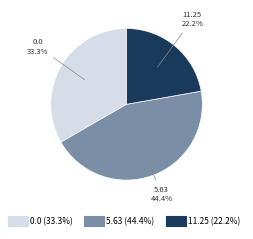

Is there any slice that represents more than half of the pie?

No